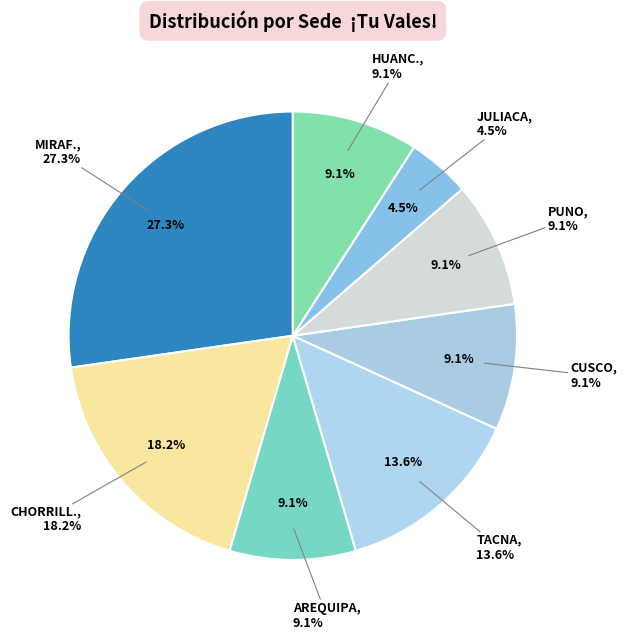

Rank the categories by value from highest to lowest.

MIRAF., CHORRILL., TACNA, AREQUIPA, CUSCO, PUNO, HUANC., JULIACA